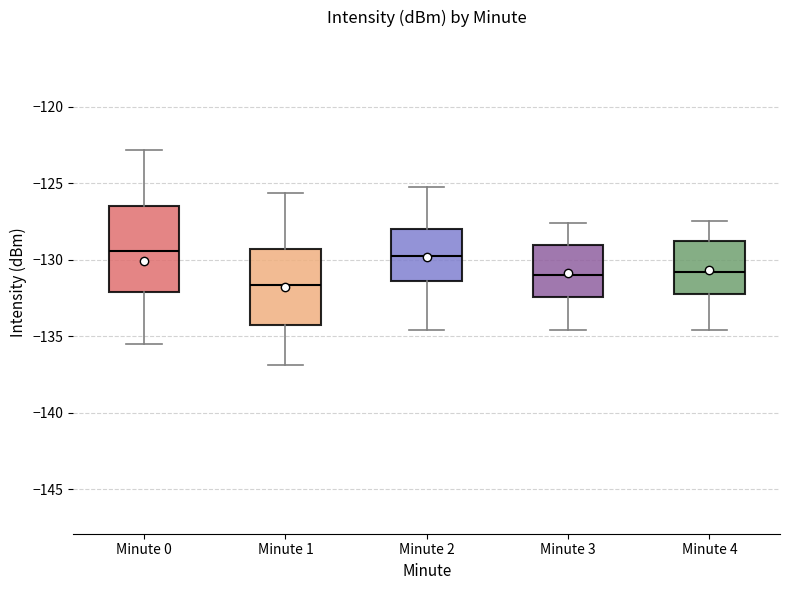

Which box is the tallest, from its lower edge to its upper edge?

Minute 0